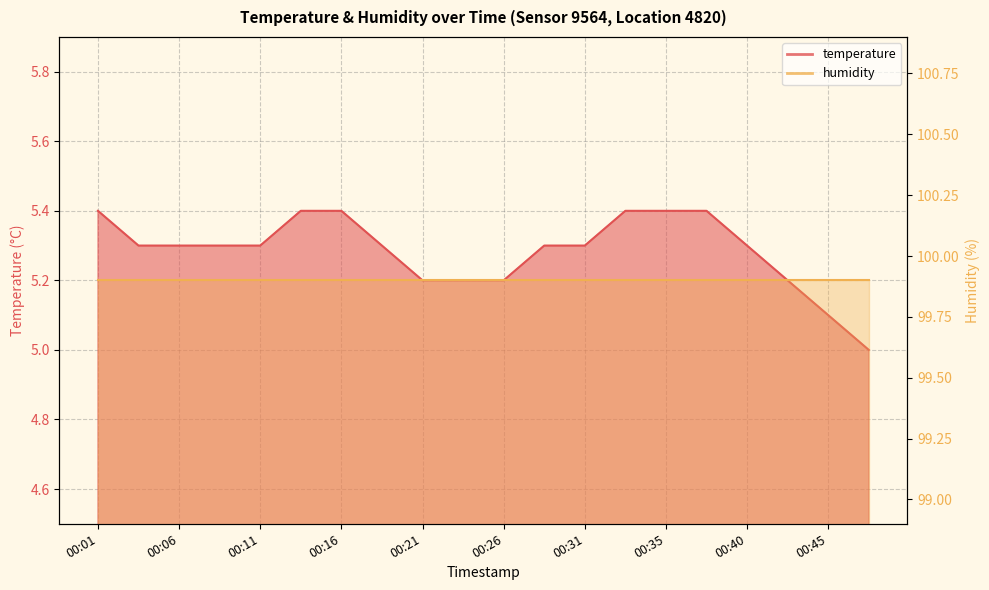

True or false: there are more than 1 points higher than both neighbors.

False